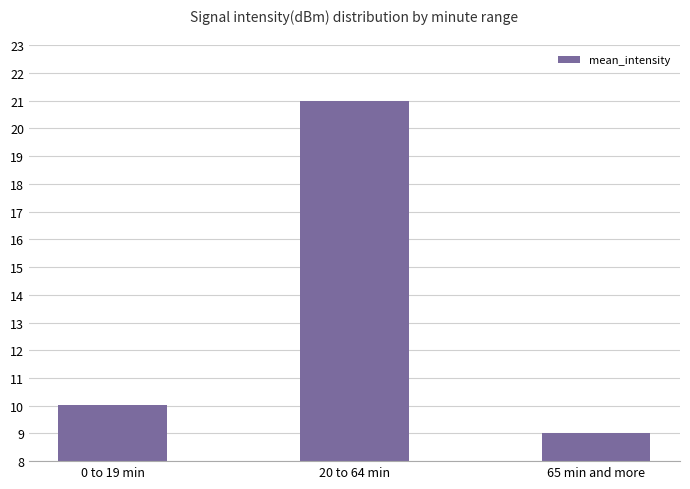

What is the sum of the values at 0 to 19 min and 20 to 64 min?

31.0